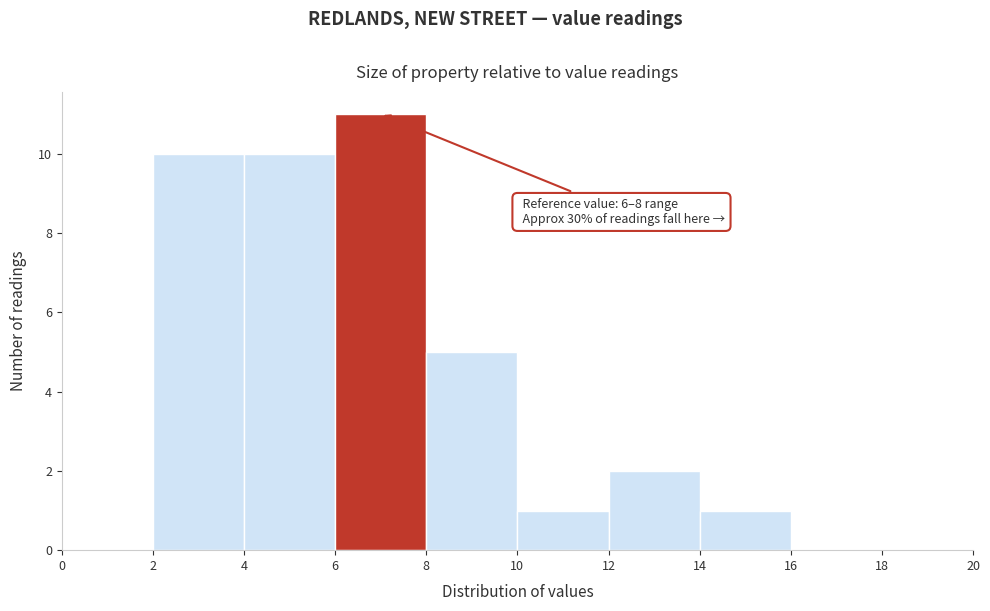

Over which range of the x-axis is the bar tallest?

6 to 8